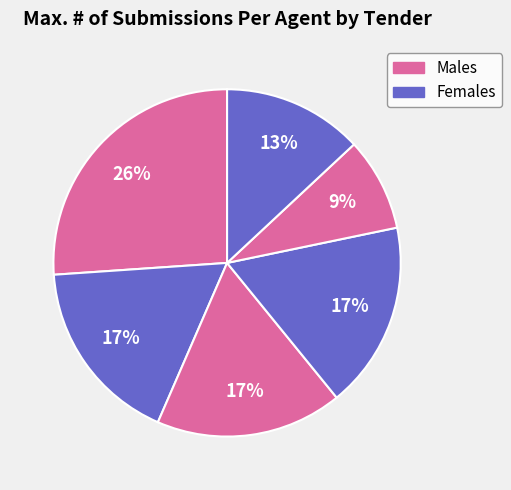

How many slices are in this pie chart?

6